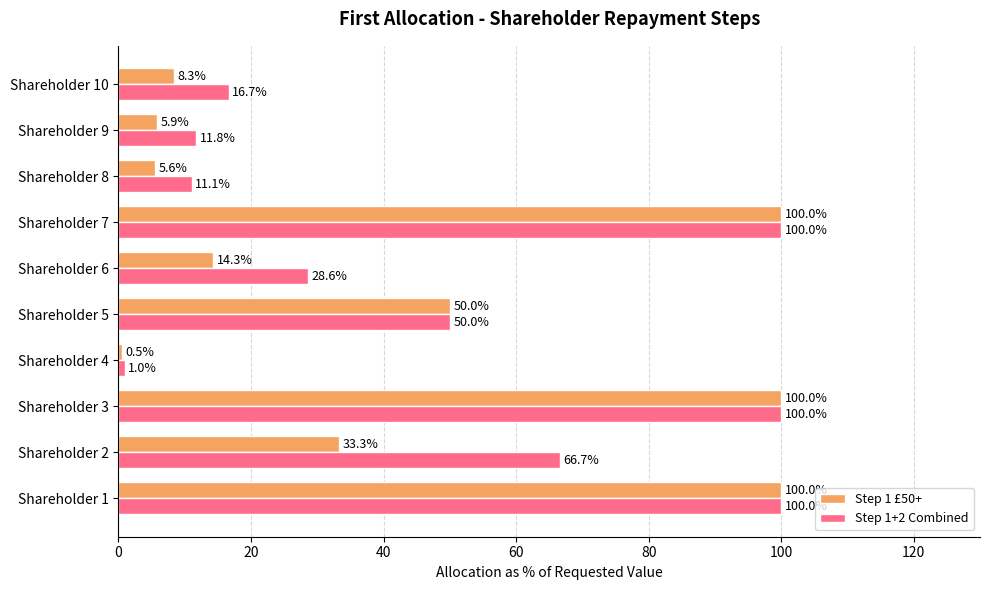

Is it true that Step 1 £50+ equals 138.7 at Shareholder 1?

False